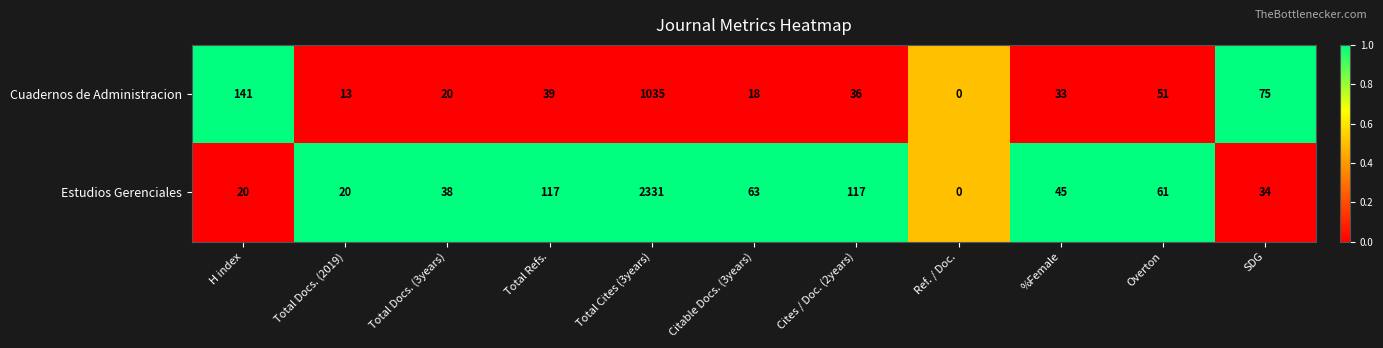

At which label does Cuadernos de Administracion first exceed 36?

H index